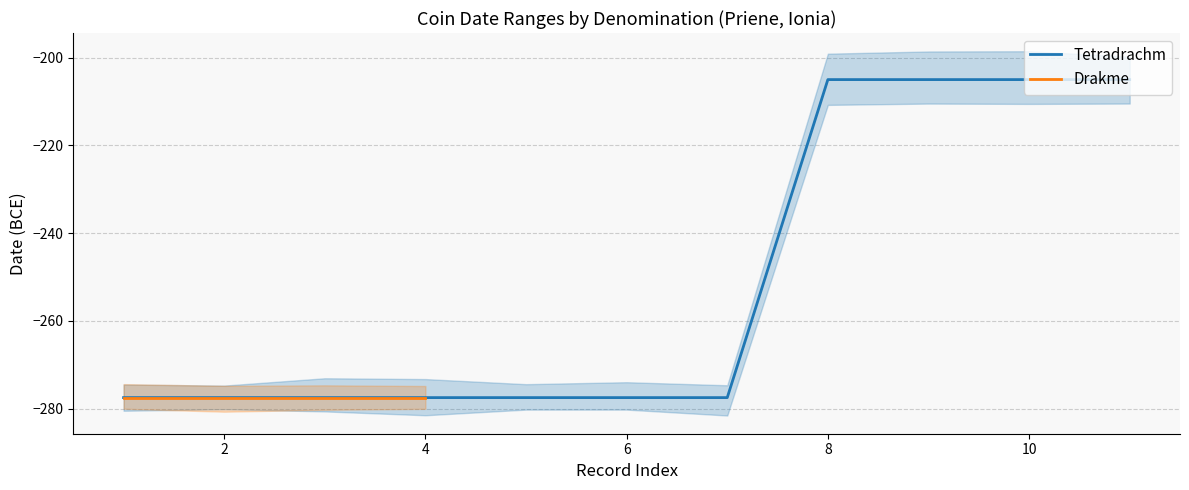

Reading left to right, list all the values displayed in this chart.

-277.5	-277.5	-277.5	-277.5	-277.5	-277.5	-277.5	-205.0	-205.0	-205.0	-205.0